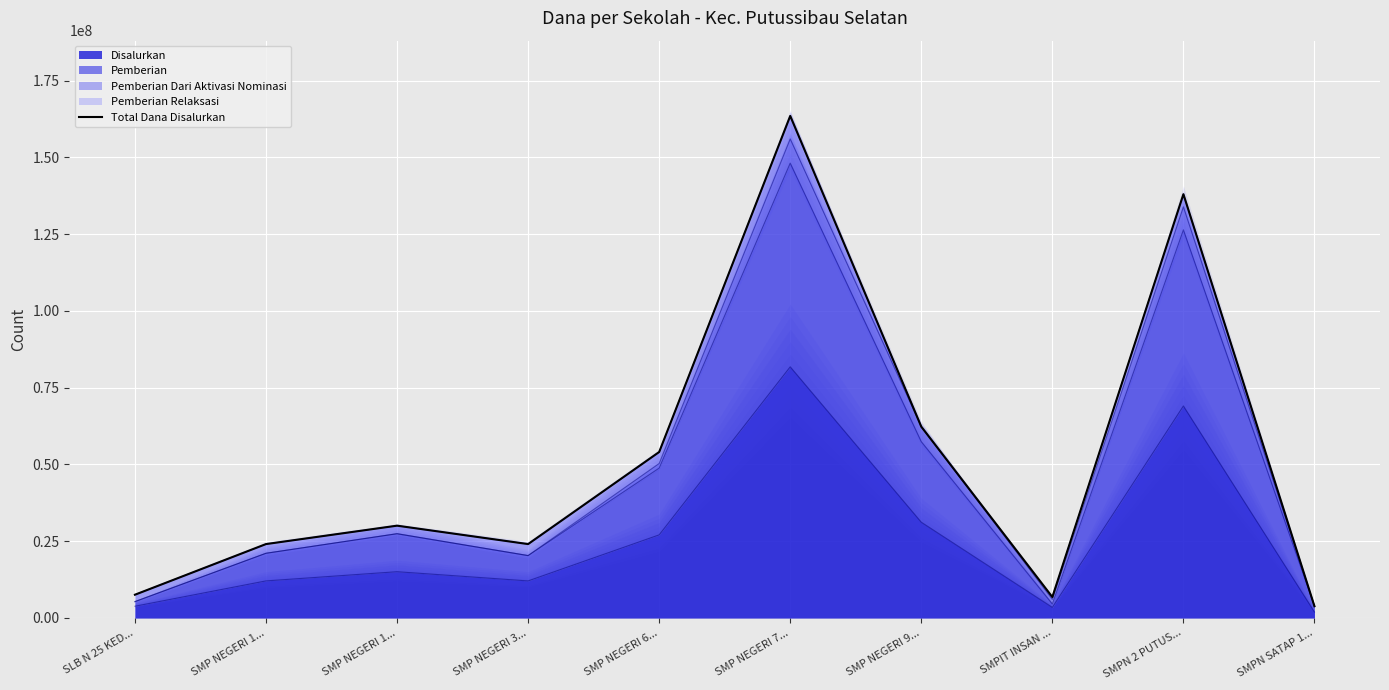

How many data points are above 30000000?

4